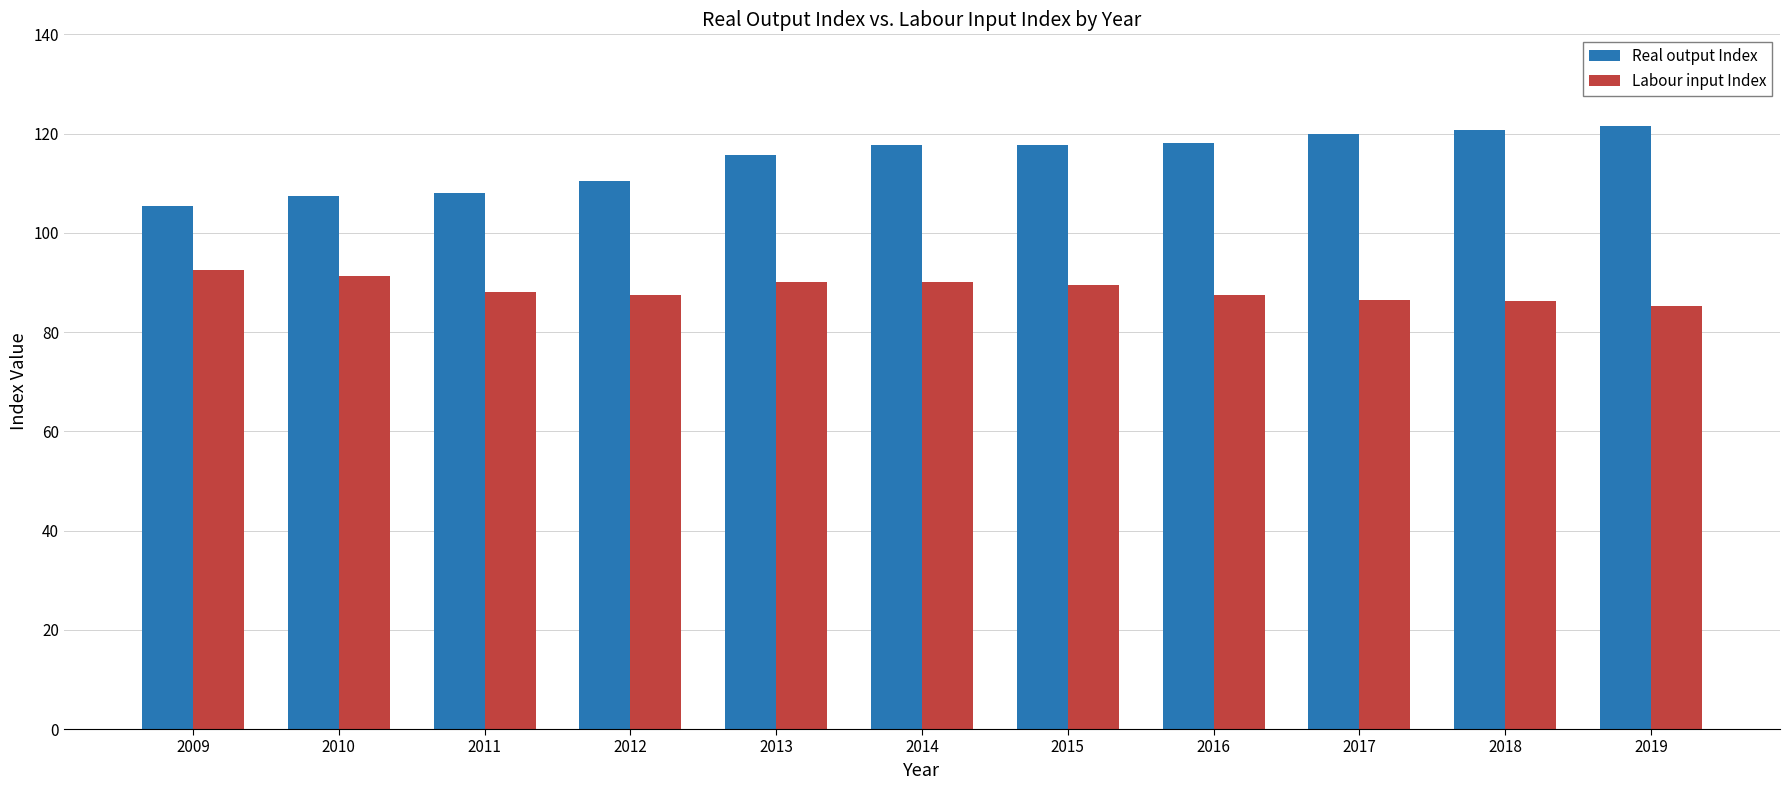

The Labour input Index series shows 119.6 at 2011. True or false?

False